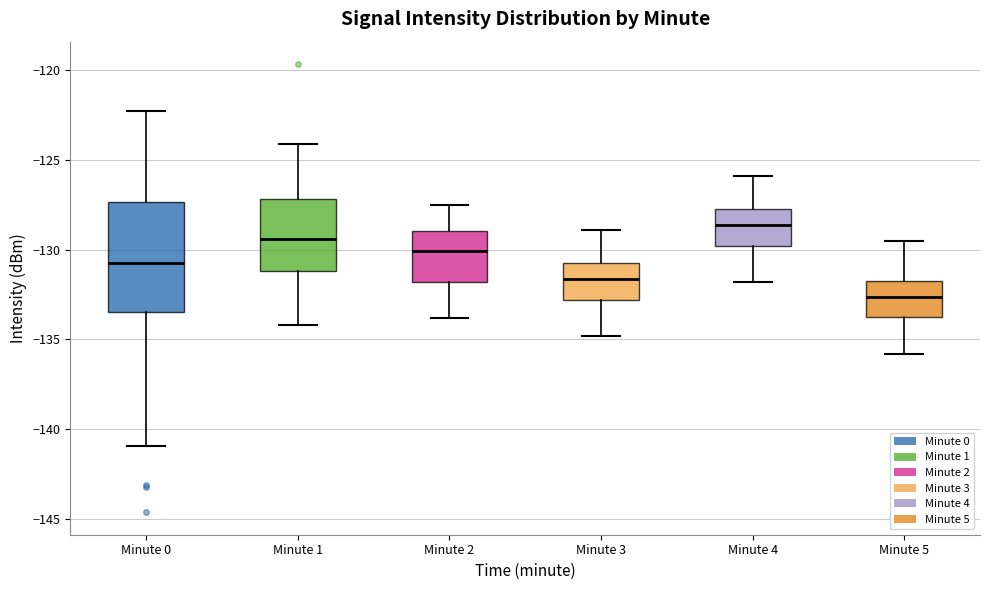

Where does the median line of the box for Minute 3 sit on the y-axis? The values are not printed on the chart, so give them approximately, as read against the axis.

-131.5